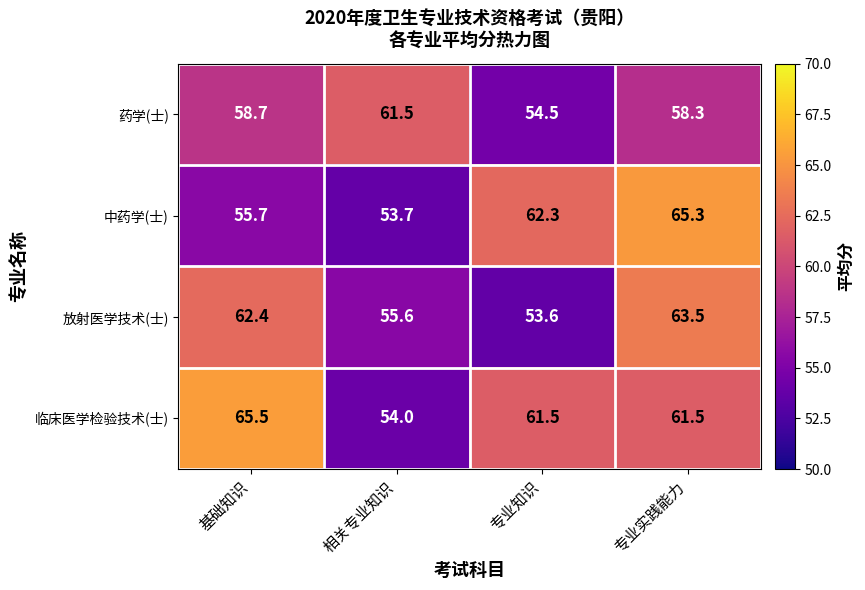

What is the difference between the 临床医学检验技术(士) values at 基础知识 and 相关专业知识?

11.5